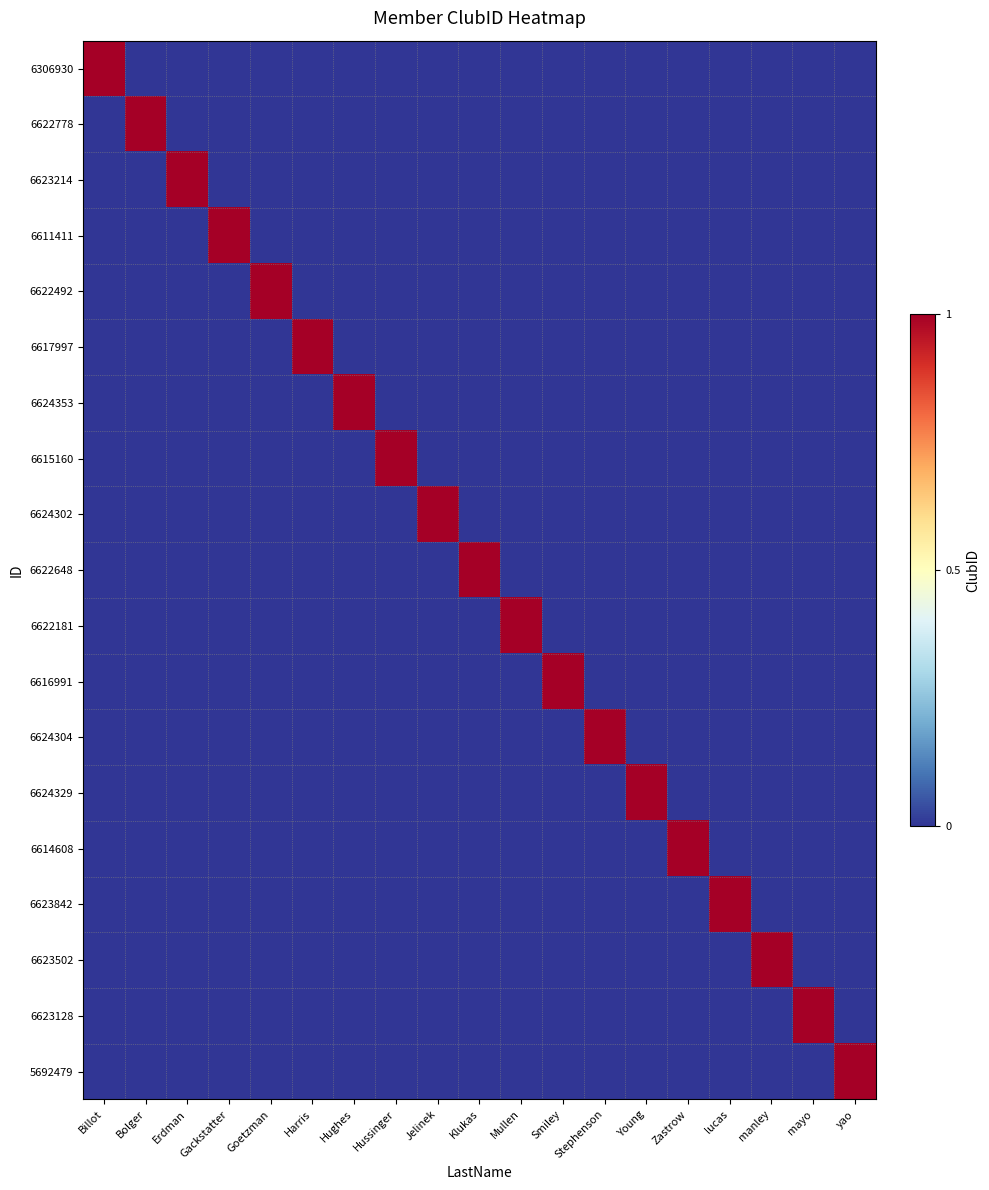

Reading left to right, list all the values displayed in this chart.

6306930: Billot=1	Bolger=0	Erdman=0	Gackstatter=0	Goetzman=0	Harris=0	Hughes=0	Hussinger=0	Jelinek=0	Klukas=0	Mullen=0	Smiley=0	Stephenson=0	Young=0	Zastrow=0	lucas=0	manley=0	mayo=0	yao=0
6622778: Billot=0	Bolger=1	Erdman=0	Gackstatter=0	Goetzman=0	Harris=0	Hughes=0	Hussinger=0	Jelinek=0	Klukas=0	Mullen=0	Smiley=0	Stephenson=0	Young=0	Zastrow=0	lucas=0	manley=0	mayo=0	yao=0
6623214: Billot=0	Bolger=0	Erdman=1	Gackstatter=0	Goetzman=0	Harris=0	Hughes=0	Hussinger=0	Jelinek=0	Klukas=0	Mullen=0	Smiley=0	Stephenson=0	Young=0	Zastrow=0	lucas=0	manley=0	mayo=0	yao=0
6611411: Billot=0	Bolger=0	Erdman=0	Gackstatter=1	Goetzman=0	Harris=0	Hughes=0	Hussinger=0	Jelinek=0	Klukas=0	Mullen=0	Smiley=0	Stephenson=0	Young=0	Zastrow=0	lucas=0	manley=0	mayo=0	yao=0
6622492: Billot=0	Bolger=0	Erdman=0	Gackstatter=0	Goetzman=1	Harris=0	Hughes=0	Hussinger=0	Jelinek=0	Klukas=0	Mullen=0	Smiley=0	Stephenson=0	Young=0	Zastrow=0	lucas=0	manley=0	mayo=0	yao=0
6617997: Billot=0	Bolger=0	Erdman=0	Gackstatter=0	Goetzman=0	Harris=1	Hughes=0	Hussinger=0	Jelinek=0	Klukas=0	Mullen=0	Smiley=0	Stephenson=0	Young=0	Zastrow=0	lucas=0	manley=0	mayo=0	yao=0
6624353: Billot=0	Bolger=0	Erdman=0	Gackstatter=0	Goetzman=0	Harris=0	Hughes=1	Hussinger=0	Jelinek=0	Klukas=0	Mullen=0	Smiley=0	Stephenson=0	Young=0	Zastrow=0	lucas=0	manley=0	mayo=0	yao=0
6615160: Billot=0	Bolger=0	Erdman=0	Gackstatter=0	Goetzman=0	Harris=0	Hughes=0	Hussinger=1	Jelinek=0	Klukas=0	Mullen=0	Smiley=0	Stephenson=0	Young=0	Zastrow=0	lucas=0	manley=0	mayo=0	yao=0
6624302: Billot=0	Bolger=0	Erdman=0	Gackstatter=0	Goetzman=0	Harris=0	Hughes=0	Hussinger=0	Jelinek=1	Klukas=0	Mullen=0	Smiley=0	Stephenson=0	Young=0	Zastrow=0	lucas=0	manley=0	mayo=0	yao=0
6622648: Billot=0	Bolger=0	Erdman=0	Gackstatter=0	Goetzman=0	Harris=0	Hughes=0	Hussinger=0	Jelinek=0	Klukas=1	Mullen=0	Smiley=0	Stephenson=0	Young=0	Zastrow=0	lucas=0	manley=0	mayo=0	yao=0
6622181: Billot=0	Bolger=0	Erdman=0	Gackstatter=0	Goetzman=0	Harris=0	Hughes=0	Hussinger=0	Jelinek=0	Klukas=0	Mullen=1	Smiley=0	Stephenson=0	Young=0	Zastrow=0	lucas=0	manley=0	mayo=0	yao=0
6616991: Billot=0	Bolger=0	Erdman=0	Gackstatter=0	Goetzman=0	Harris=0	Hughes=0	Hussinger=0	Jelinek=0	Klukas=0	Mullen=0	Smiley=1	Stephenson=0	Young=0	Zastrow=0	lucas=0	manley=0	mayo=0	yao=0
6624304: Billot=0	Bolger=0	Erdman=0	Gackstatter=0	Goetzman=0	Harris=0	Hughes=0	Hussinger=0	Jelinek=0	Klukas=0	Mullen=0	Smiley=0	Stephenson=1	Young=0	Zastrow=0	lucas=0	manley=0	mayo=0	yao=0
6624329: Billot=0	Bolger=0	Erdman=0	Gackstatter=0	Goetzman=0	Harris=0	Hughes=0	Hussinger=0	Jelinek=0	Klukas=0	Mullen=0	Smiley=0	Stephenson=0	Young=1	Zastrow=0	lucas=0	manley=0	mayo=0	yao=0
6614608: Billot=0	Bolger=0	Erdman=0	Gackstatter=0	Goetzman=0	Harris=0	Hughes=0	Hussinger=0	Jelinek=0	Klukas=0	Mullen=0	Smiley=0	Stephenson=0	Young=0	Zastrow=1	lucas=0	manley=0	mayo=0	yao=0
6623842: Billot=0	Bolger=0	Erdman=0	Gackstatter=0	Goetzman=0	Harris=0	Hughes=0	Hussinger=0	Jelinek=0	Klukas=0	Mullen=0	Smiley=0	Stephenson=0	Young=0	Zastrow=0	lucas=1	manley=0	mayo=0	yao=0
6623502: Billot=0	Bolger=0	Erdman=0	Gackstatter=0	Goetzman=0	Harris=0	Hughes=0	Hussinger=0	Jelinek=0	Klukas=0	Mullen=0	Smiley=0	Stephenson=0	Young=0	Zastrow=0	lucas=0	manley=1	mayo=0	yao=0
6623128: Billot=0	Bolger=0	Erdman=0	Gackstatter=0	Goetzman=0	Harris=0	Hughes=0	Hussinger=0	Jelinek=0	Klukas=0	Mullen=0	Smiley=0	Stephenson=0	Young=0	Zastrow=0	lucas=0	manley=0	mayo=1	yao=0
5692479: Billot=0	Bolger=0	Erdman=0	Gackstatter=0	Goetzman=0	Harris=0	Hughes=0	Hussinger=0	Jelinek=0	Klukas=0	Mullen=0	Smiley=0	Stephenson=0	Young=0	Zastrow=0	lucas=0	manley=0	mayo=0	yao=1